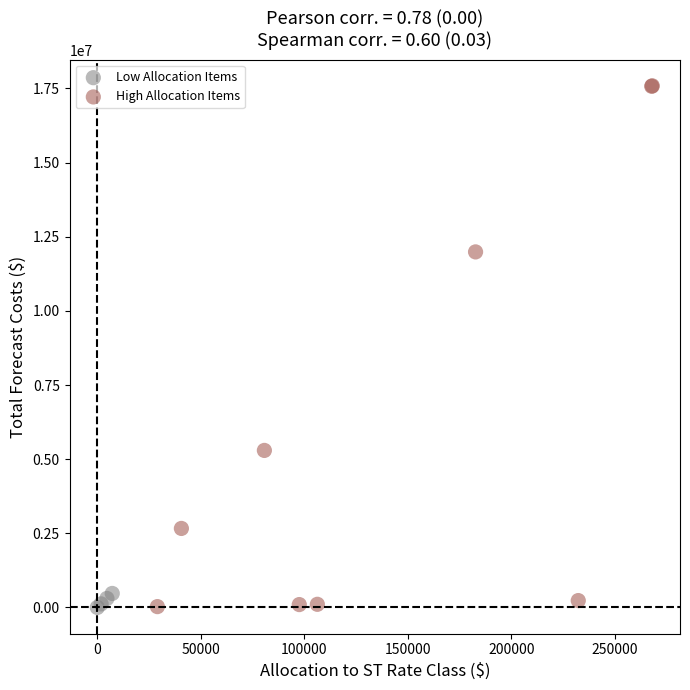

Which series contains the highest Y value?

High Allocation Items